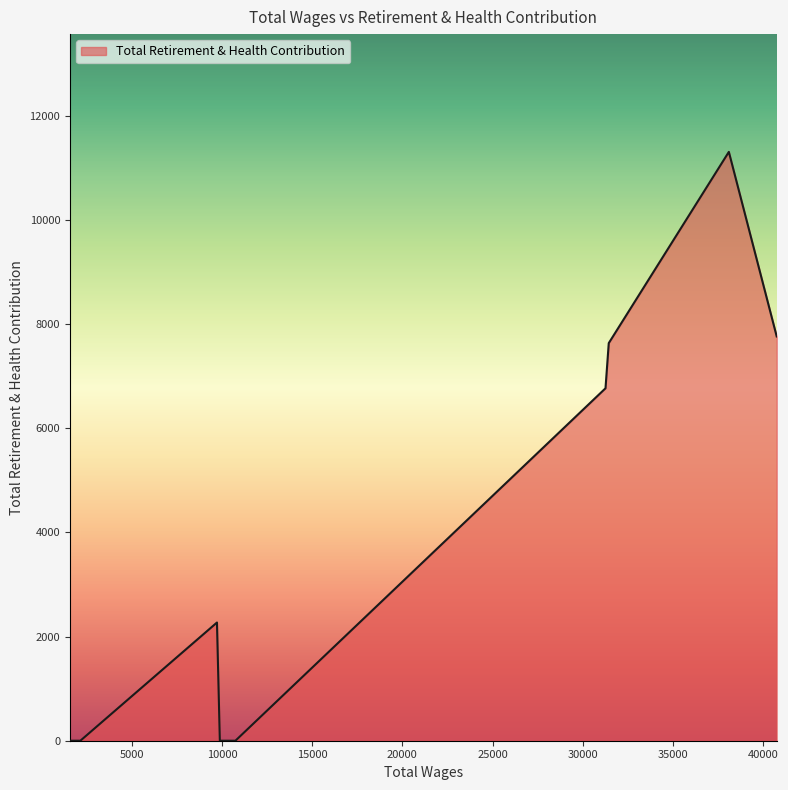

What is the greatest value displayed?

11303